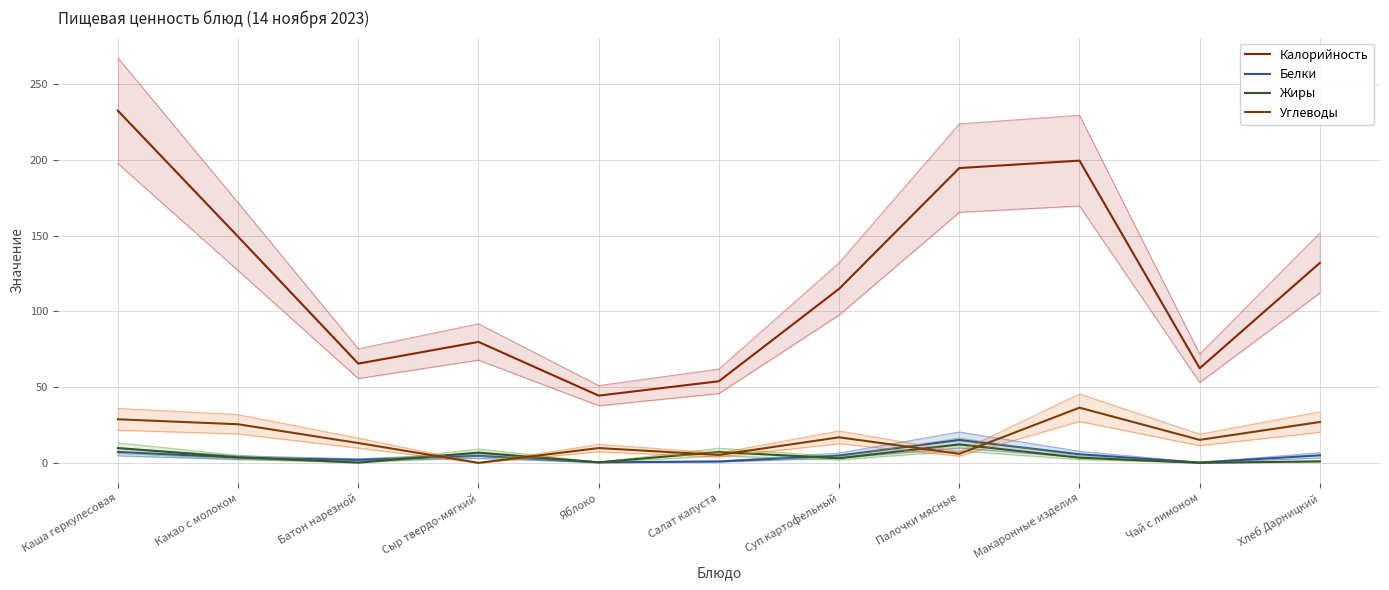

How many data points in Жиры are above 3?

7